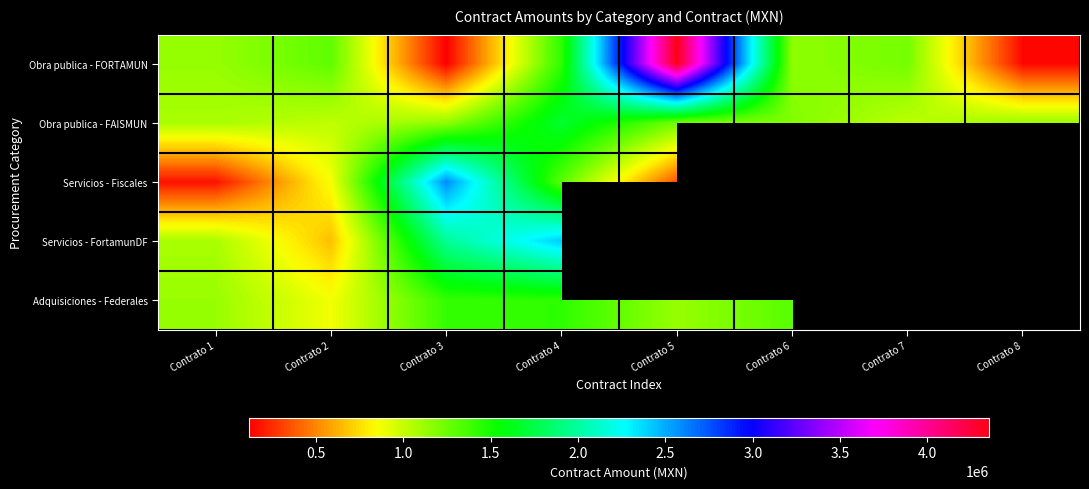

What is the maximum value shown in the chart?

4351724.1